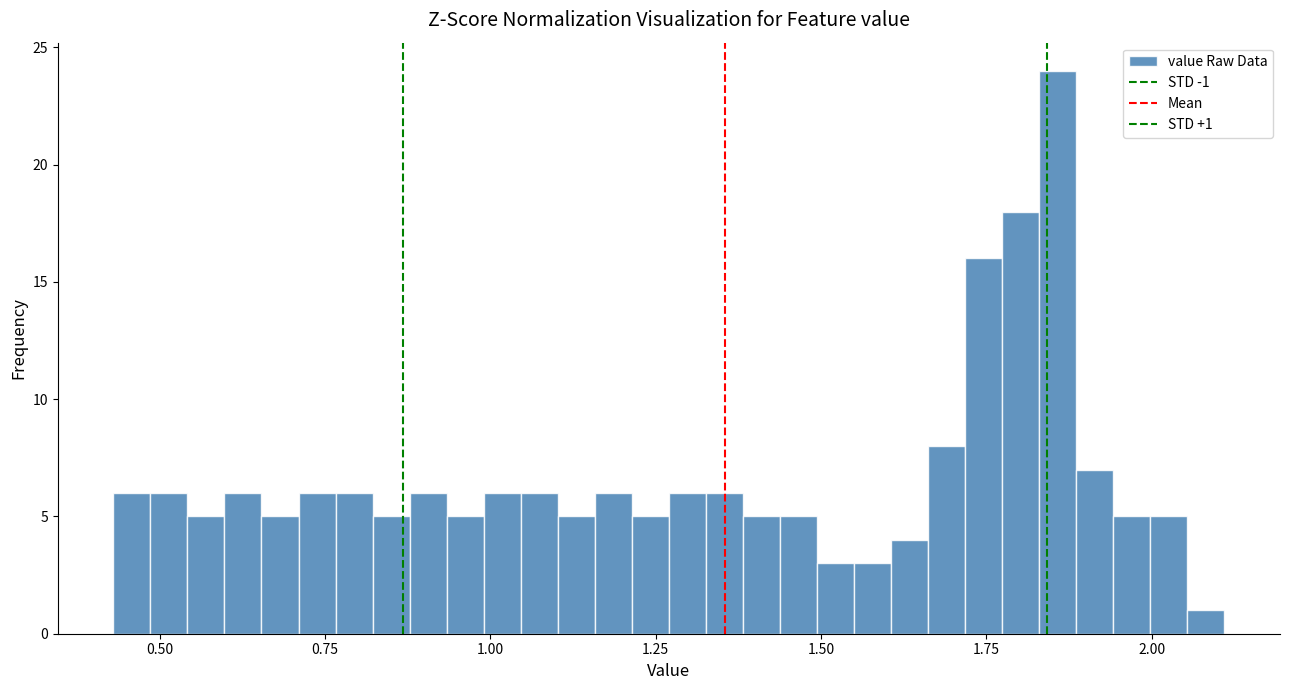

Read against the x-axis, roughly where is the centre of the tallest bar?

1.85